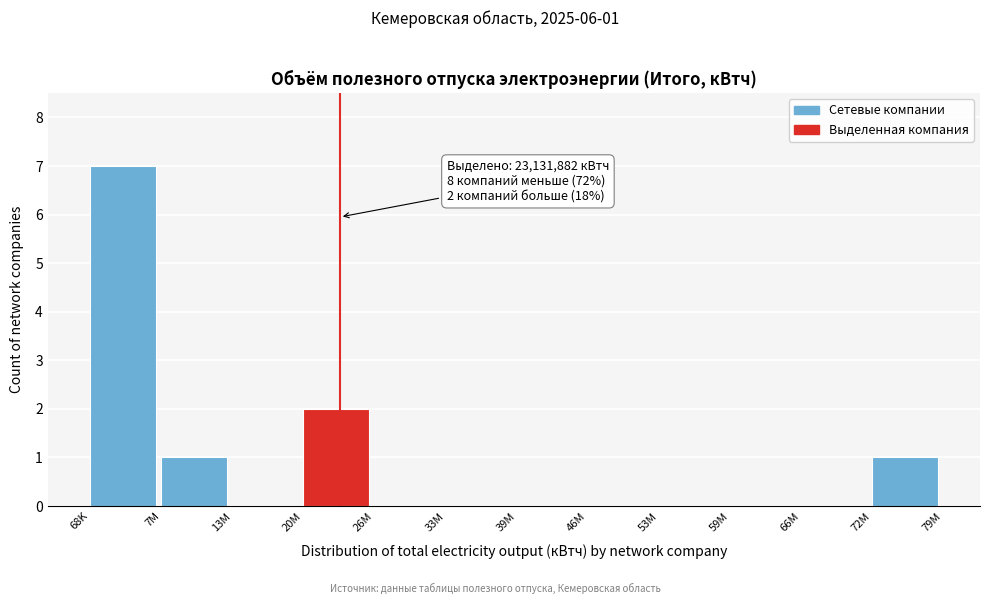

Reading left to right, extract all data points from this chart.

68K=7	7M=1	13M=0	20M=2	26M=0	33M=0	39M=0	46M=0	53M=0	59M=0	66M=0	72M=1